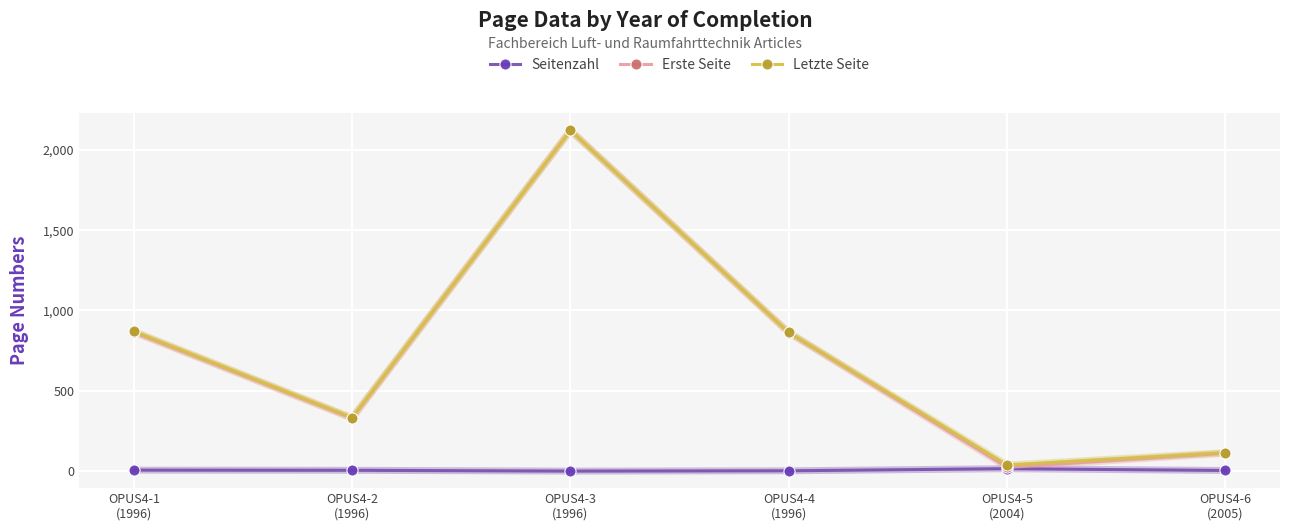

Which series has the largest range (max minus min)?

Erste Seite